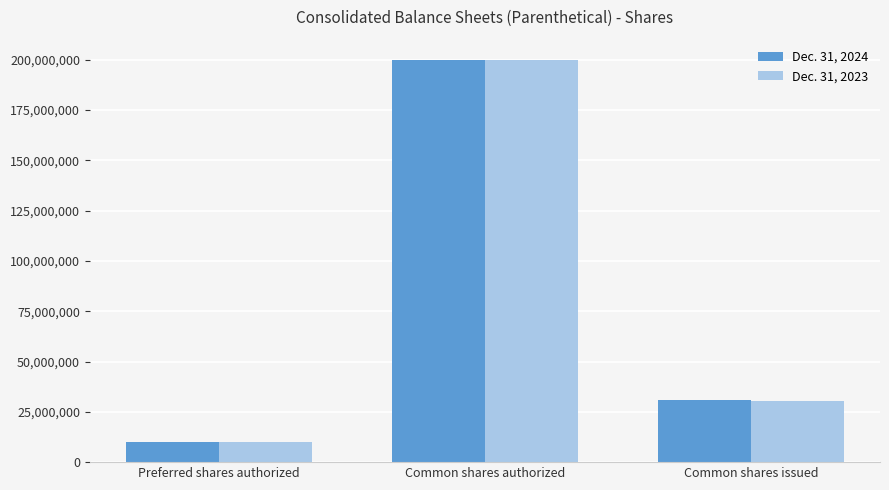

At which category is the sum across all series the highest?

Common shares authorized